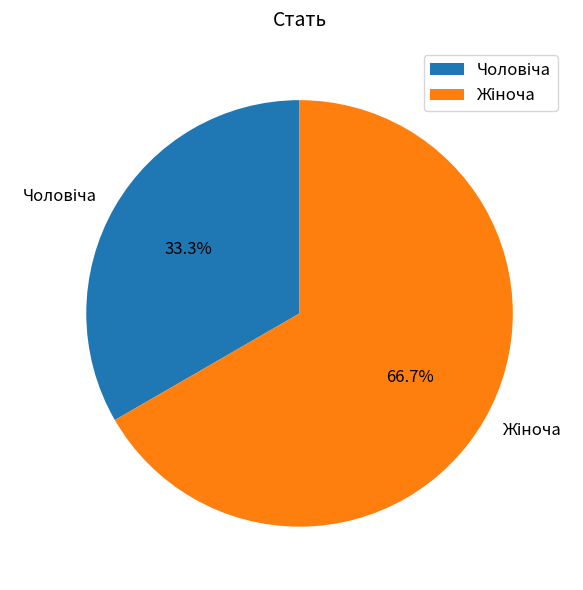

Is there any slice that represents more than half of the pie?

Yes